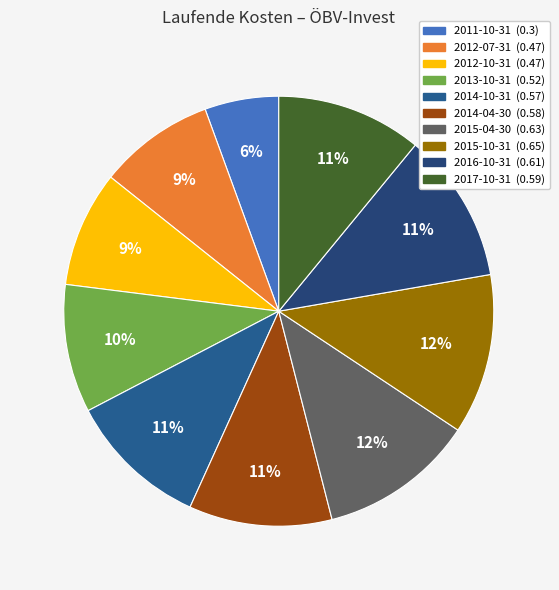

Which category has the biggest portion of the pie?

2015-10-31